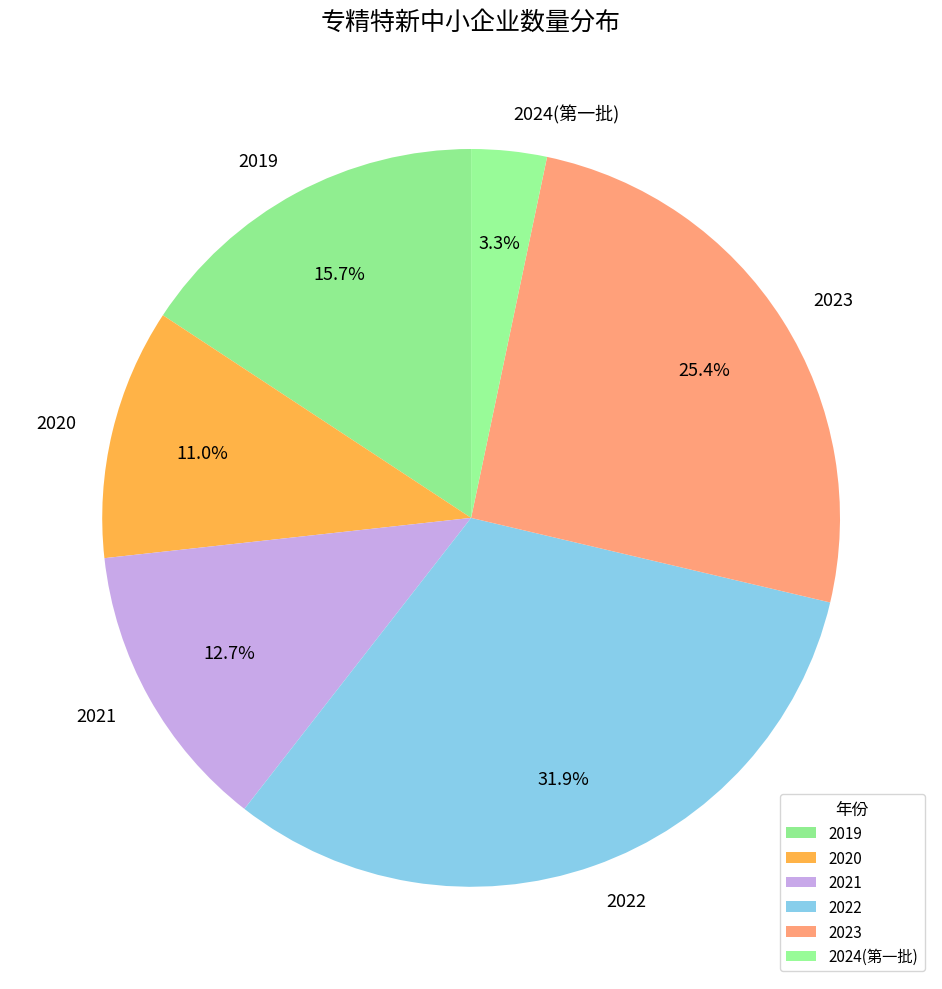

Is there a majority slice in this chart?

No